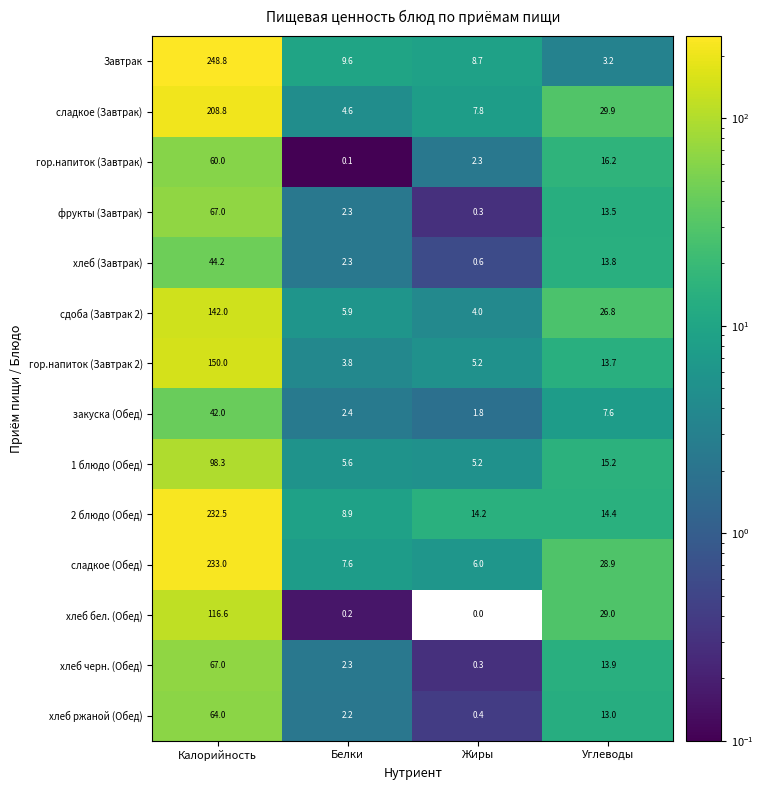

List the labels in order of сдоба (Завтрак 2) value, smallest first.

Жиры, Белки, Углеводы, Калорийность